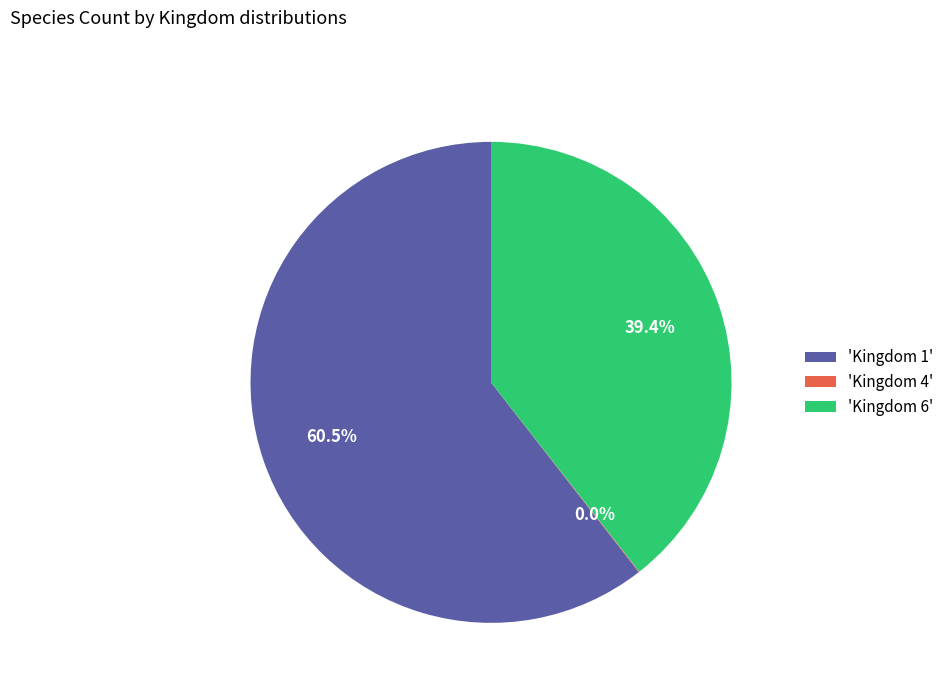

Which slice is the largest?

'Kingdom 1'